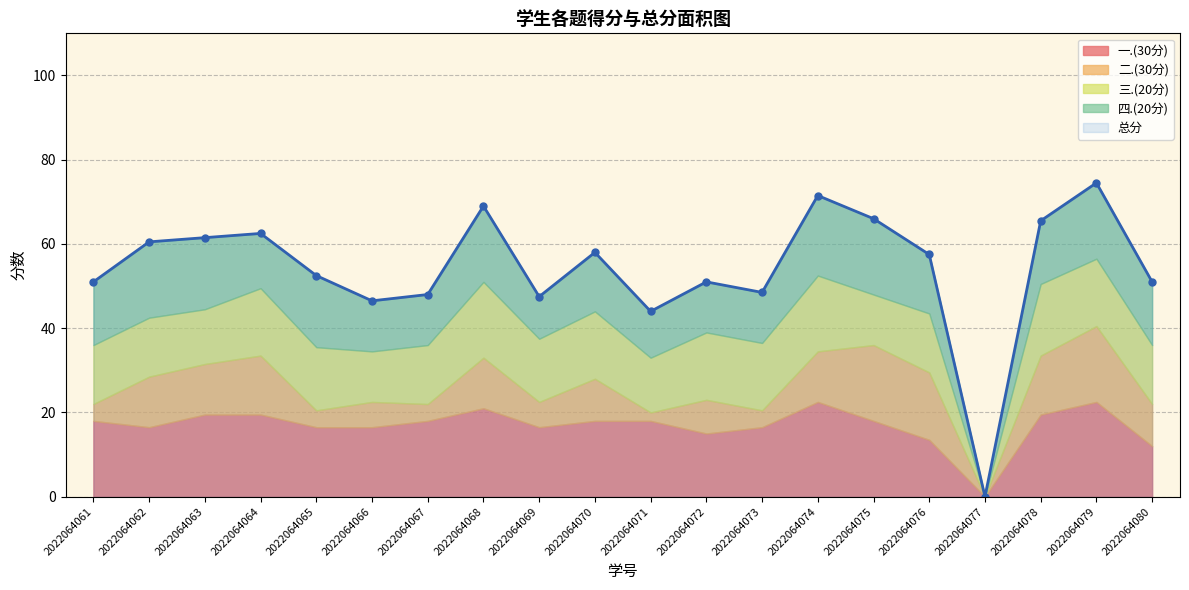

How many times do 四.(20分) and 三.(20分) cross each other?

4